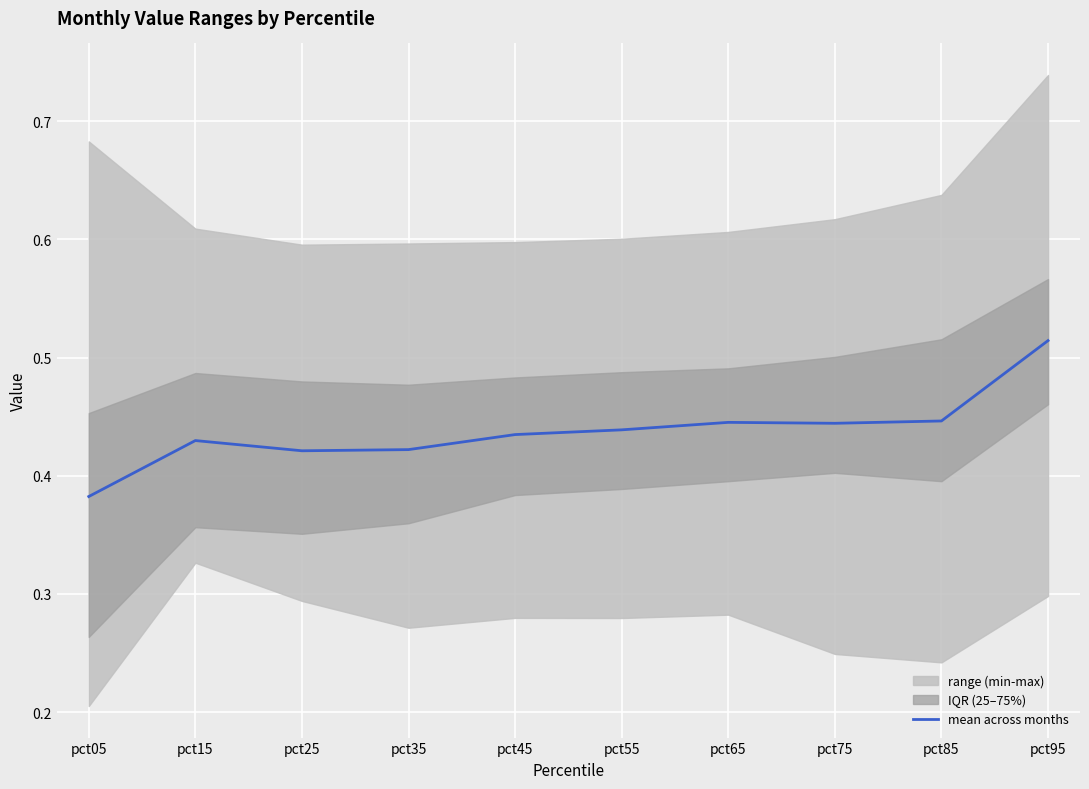

How many interior local valleys (lower than both neighbors) does the data have?

2